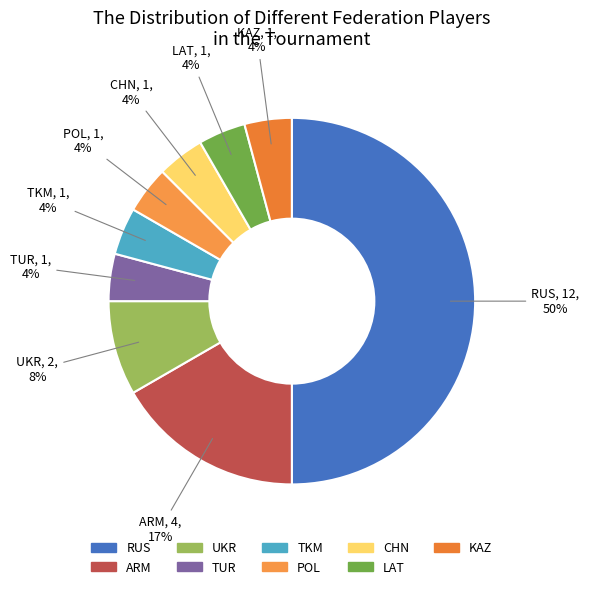

How many segments does this pie chart have?

9